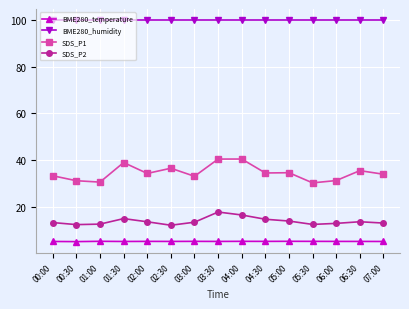

How many data points does each series have?

15